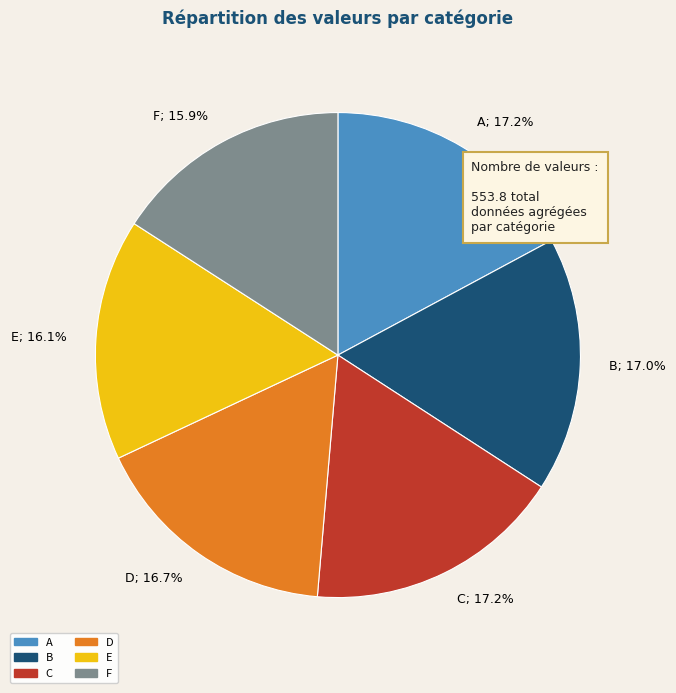

How many slices are in this pie chart?

6